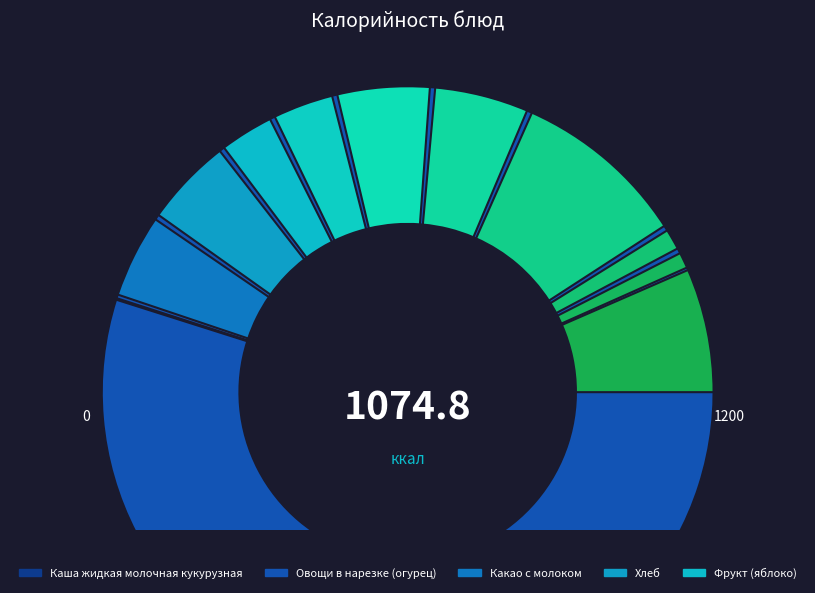

Count the number of slices in the pie.

12